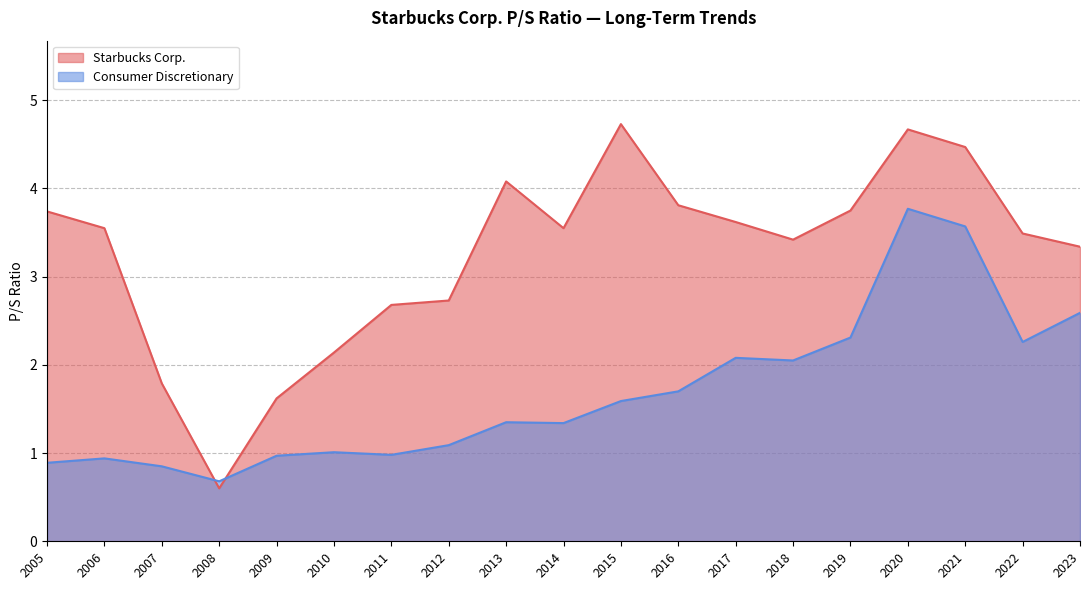

Count the number of categories in the chart.

19